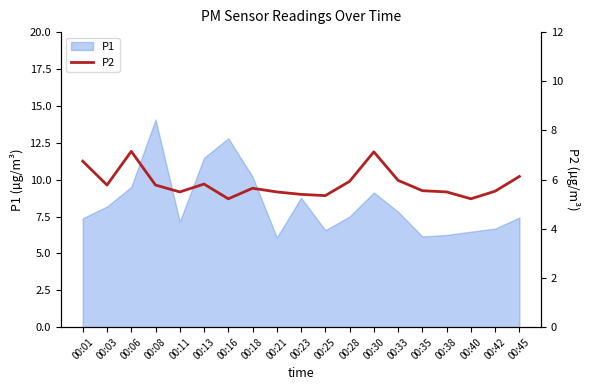

What is the smallest value displayed?

5.2